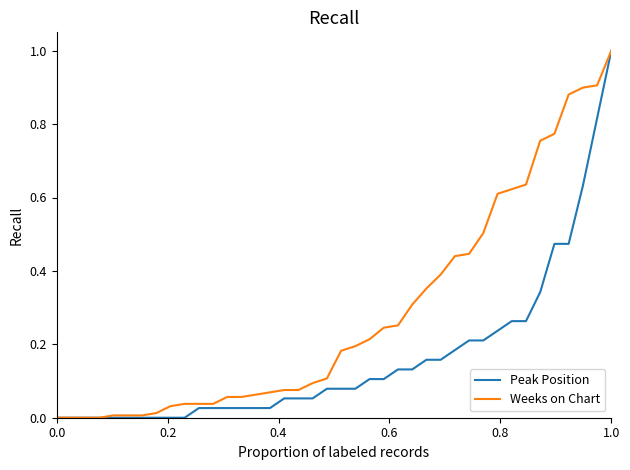

Which series has the largest total across all categories?

Weeks on Chart